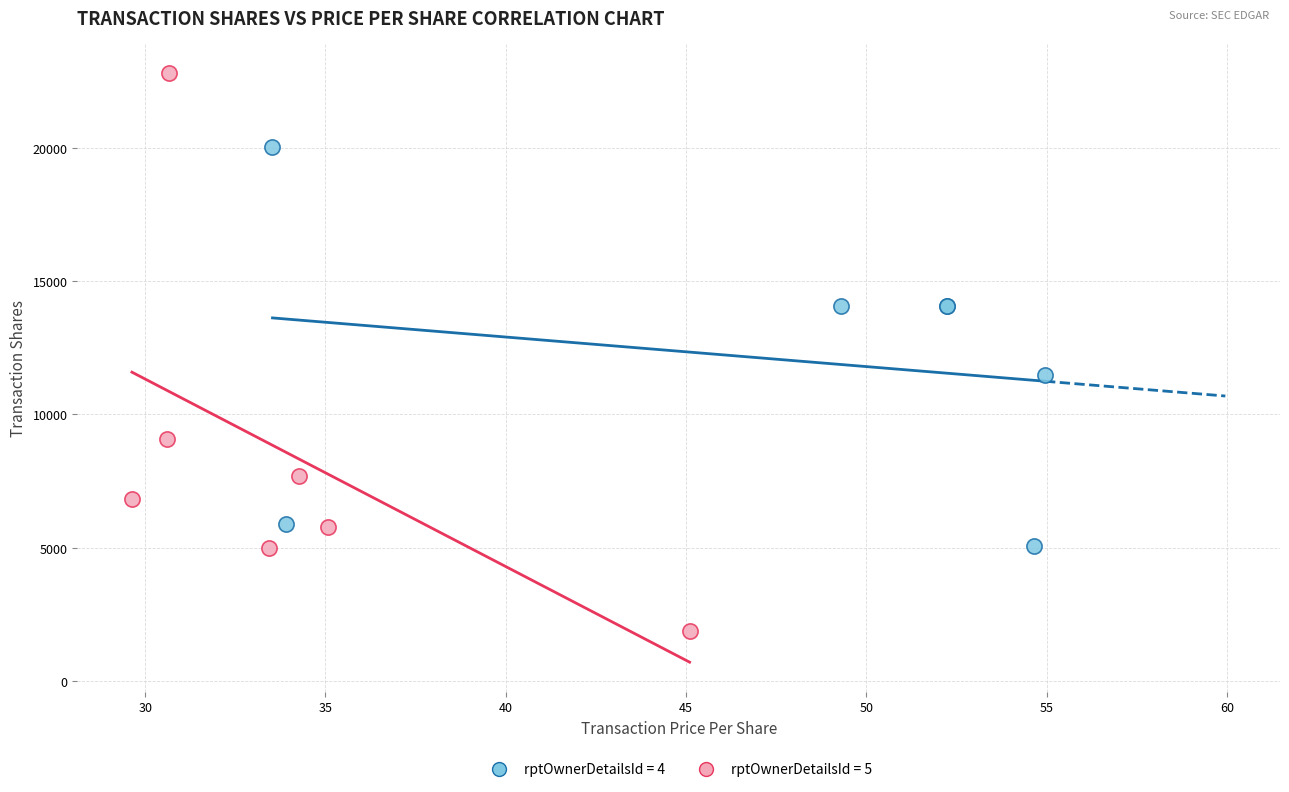

Which series reaches the maximum Y coordinate?

rptOwnerDetailsId = 5